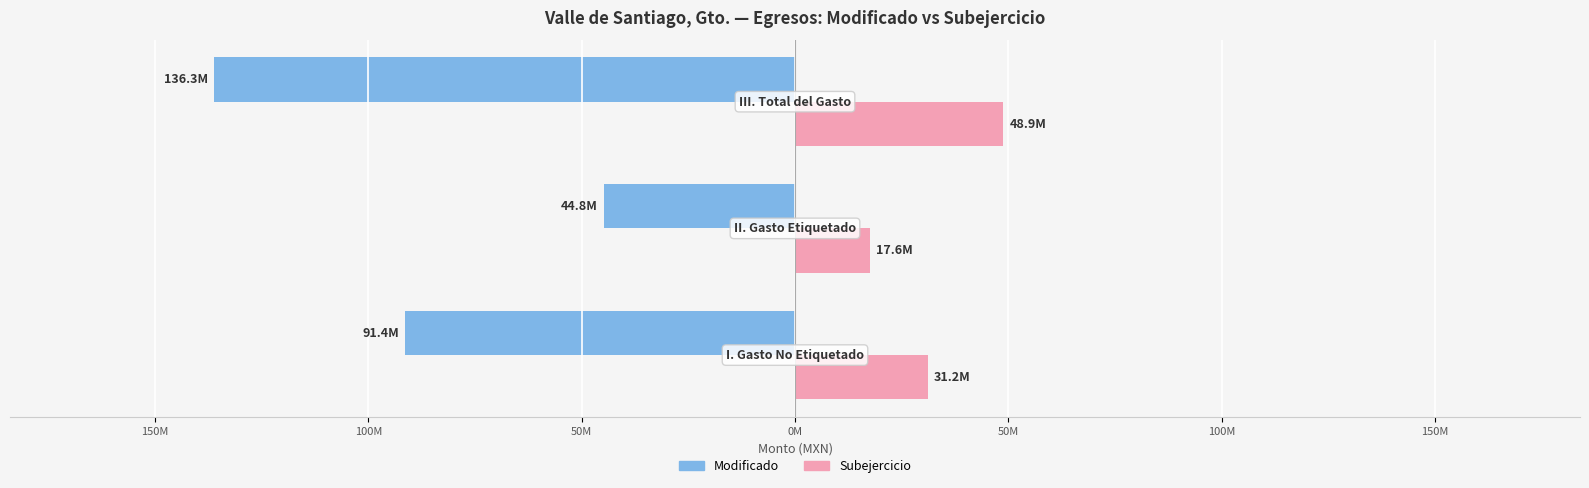

What is the difference between the maximum and minimum values in the Subejercicio series?

31224198.2